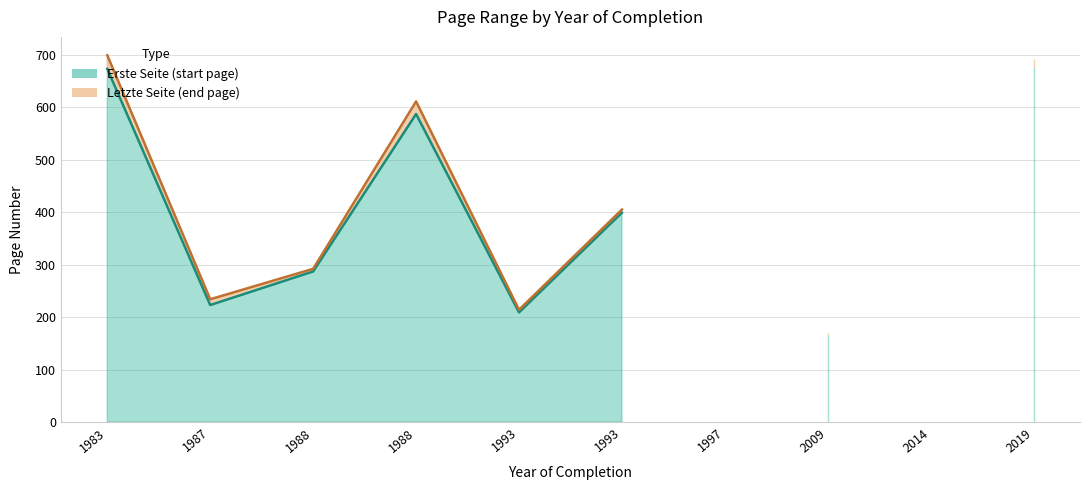

True or false: Erste Seite has a value of 399 at 1993.

True